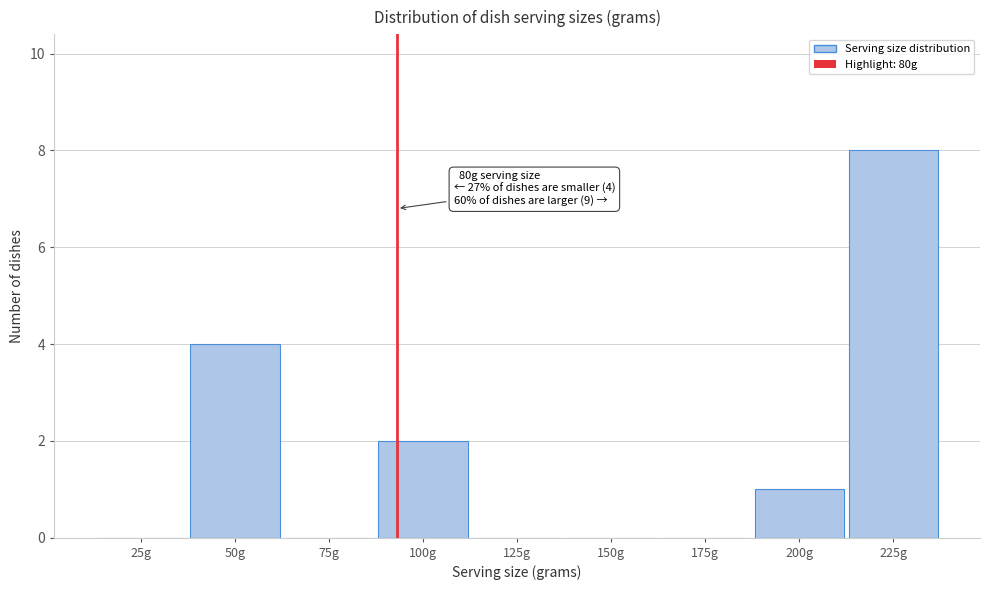

Reading right to left, list all the values displayed in this chart.

225g=8	200g=1	175g=0	150g=0	125g=0	100g=2	75g=0	50g=4	25g=0